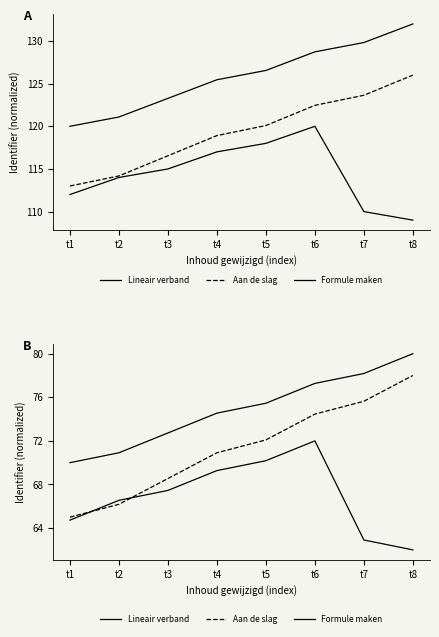

Between t2 and t3, which series saw the biggest shift?

Aan de slag